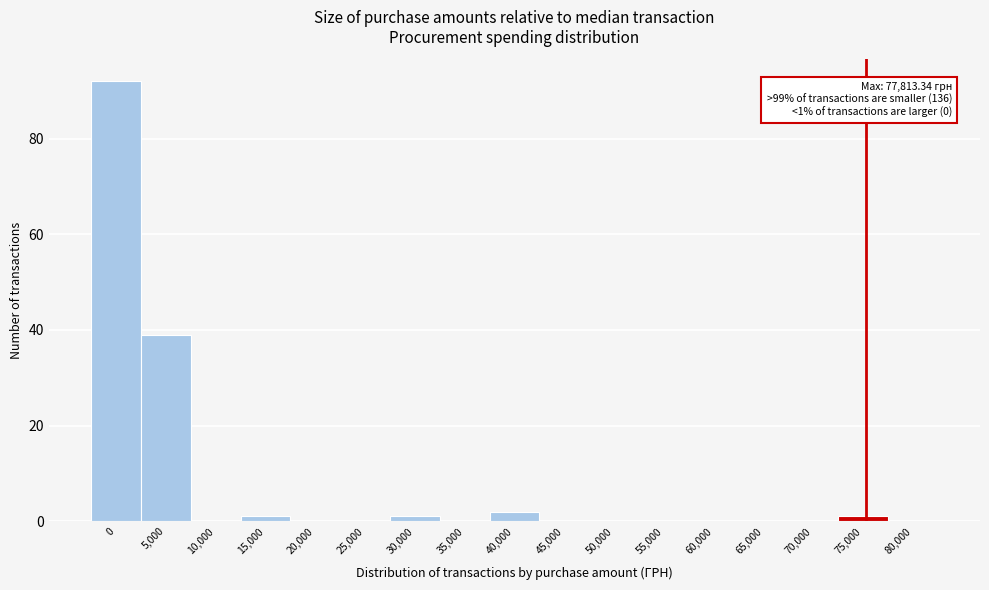

Reading right to left, transcribe all the data shown in this chart.

80,000=0	75,000=1	70,000=0	65,000=0	60,000=0	55,000=0	50,000=0	45,000=0	40,000=2	35,000=0	30,000=1	25,000=0	20,000=0	15,000=1	10,000=0	5,000=39	0=92